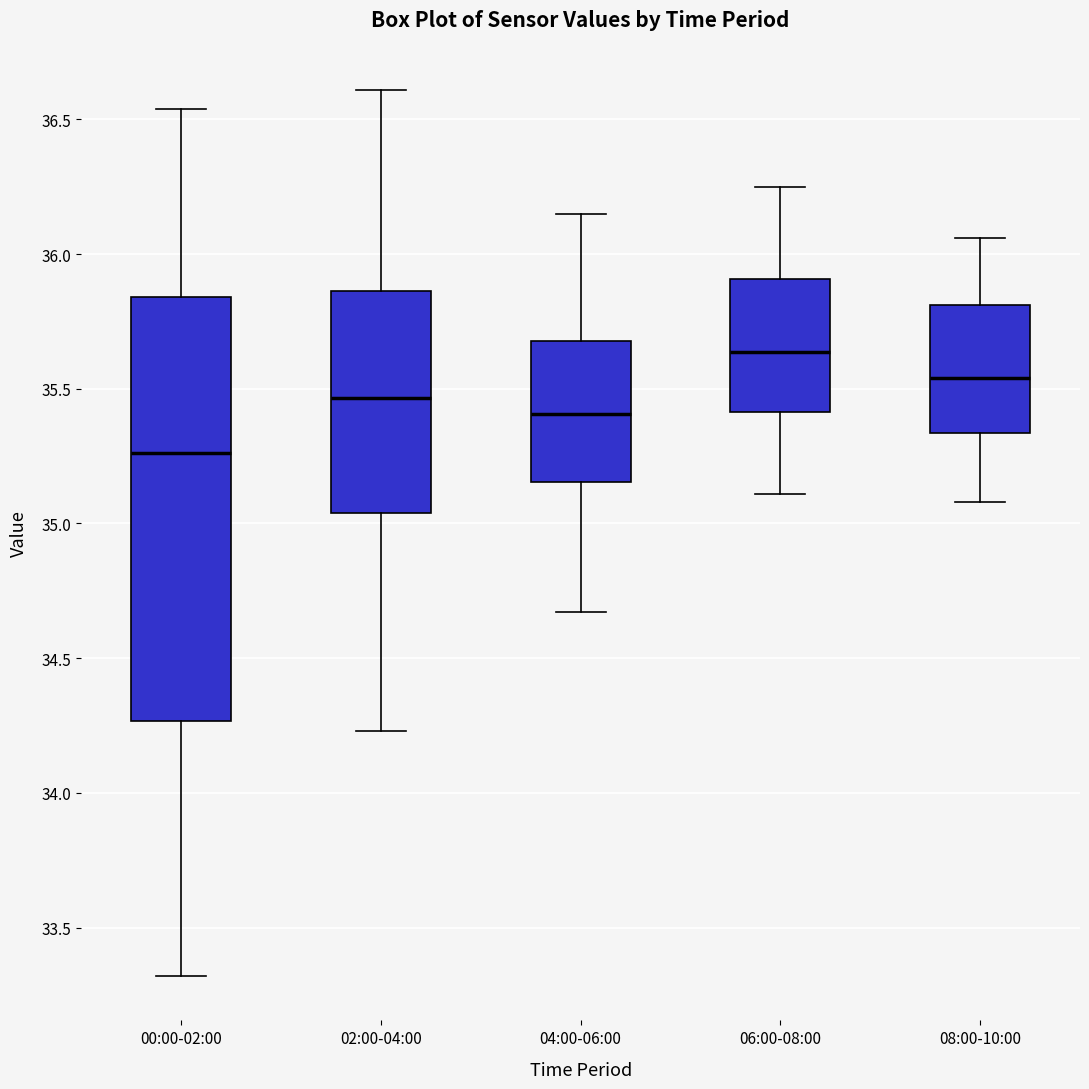

Comparing the boxes themselves (not the whiskers), which one is the tallest?

00:00-02:00